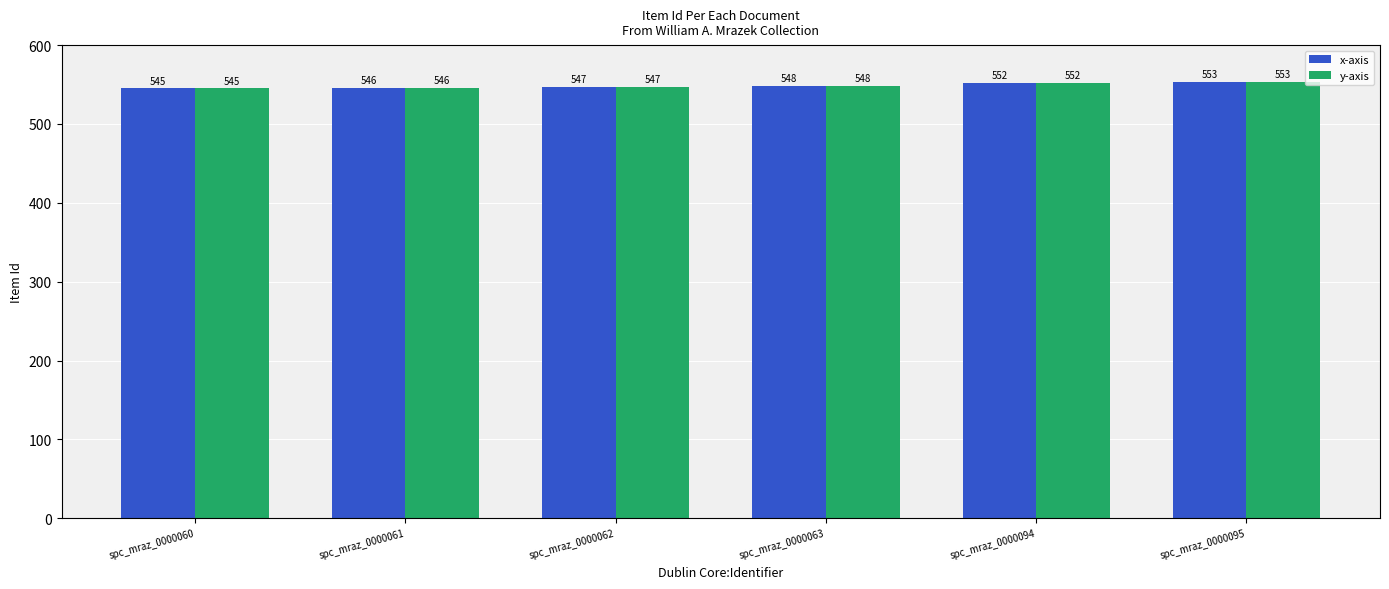

Reading right to left, transcribe all the data shown in this chart.

x-axis: spc_mraz_0000095=553	spc_mraz_0000094=552	spc_mraz_0000063=548	spc_mraz_0000062=547	spc_mraz_0000061=546	spc_mraz_0000060=545
y-axis: spc_mraz_0000095=553	spc_mraz_0000094=552	spc_mraz_0000063=548	spc_mraz_0000062=547	spc_mraz_0000061=546	spc_mraz_0000060=545